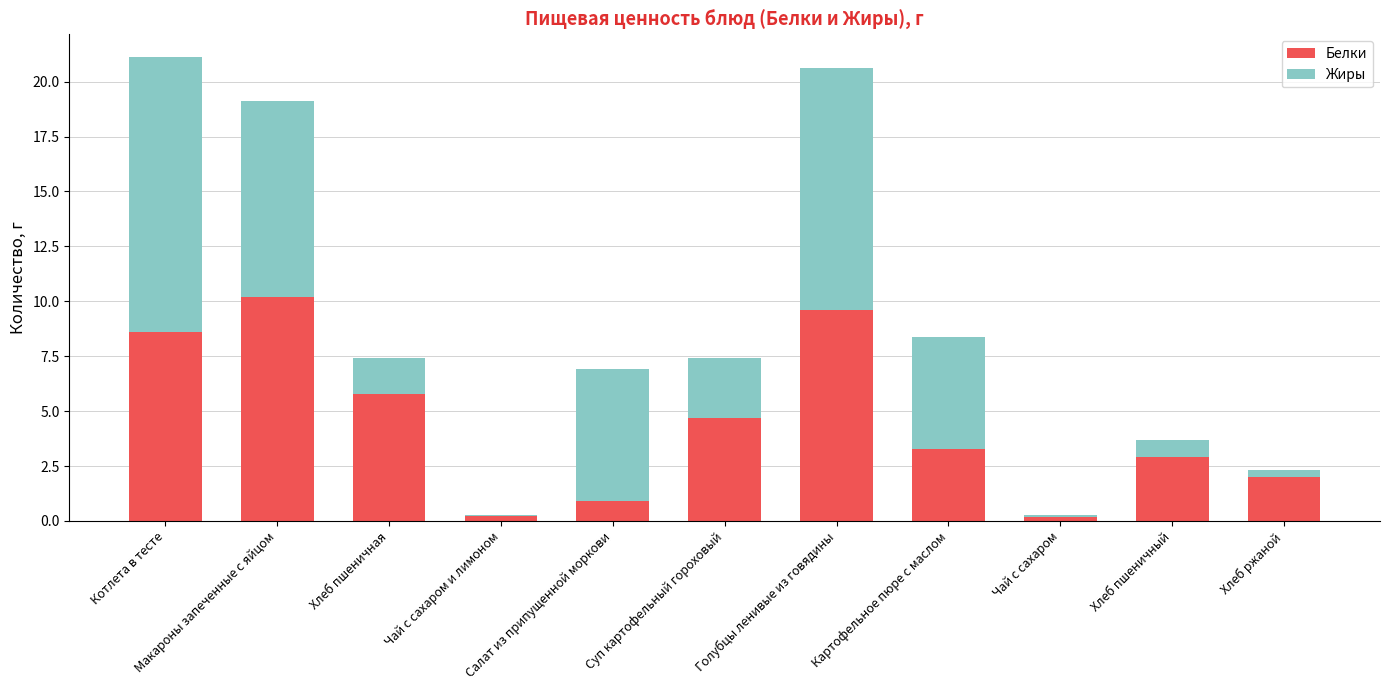

What is the sum of the Белки values at Голубцы ленивые из говядины and Хлеб пшеничный?

12.5